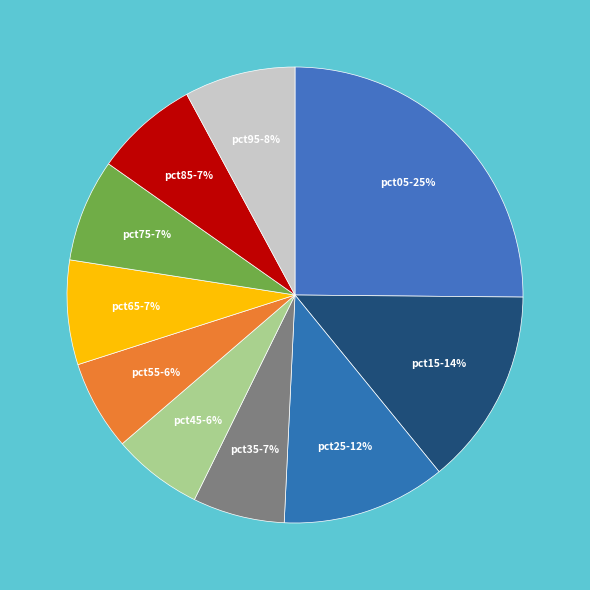

Is there any slice that represents more than half of the pie?

No